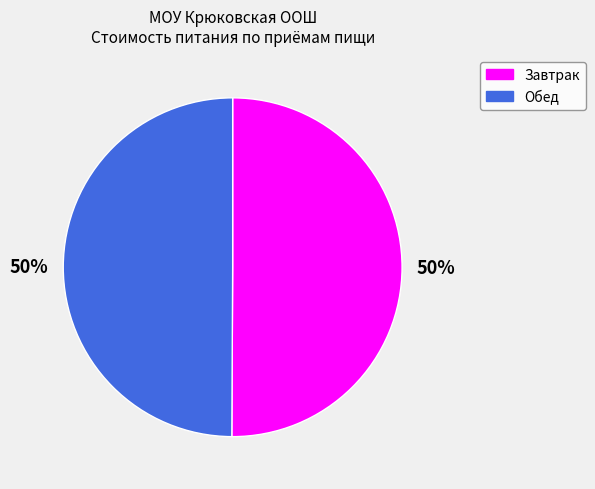

To the nearest percent, what is the combined percentage of Завтрак and Обед?

100%